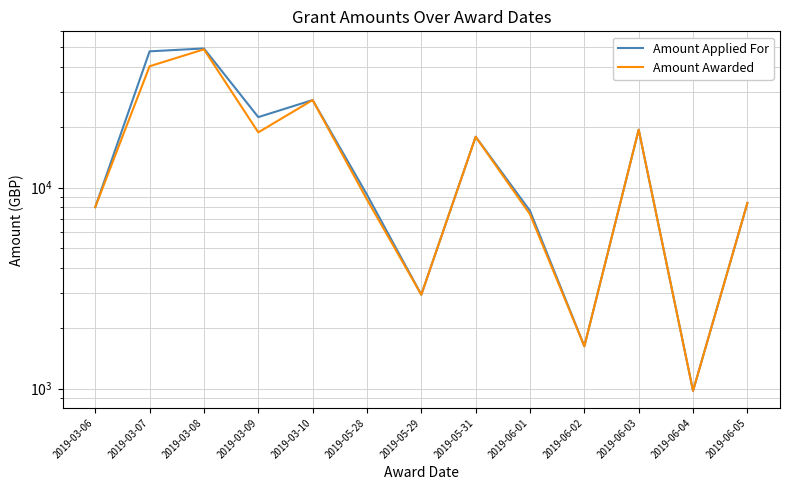

At which category does Amount Applied For reach its first local peak?

2019-03-08